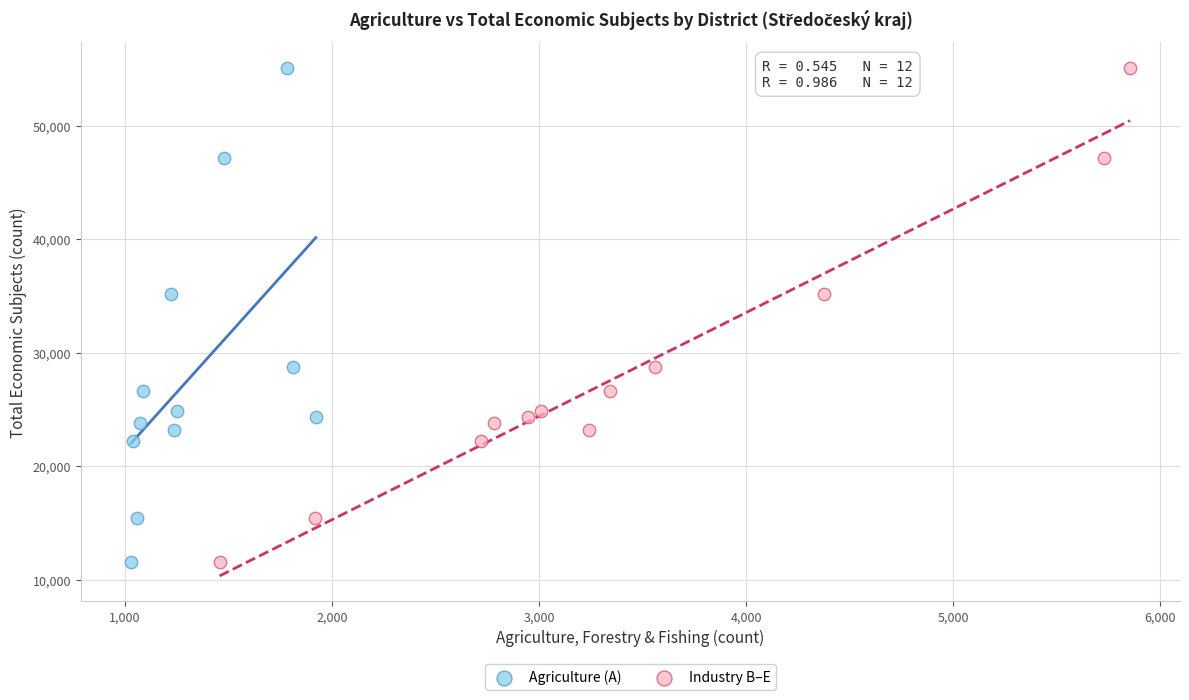

What are all the series names shown in the legend?

Agriculture (A), Industry B–E